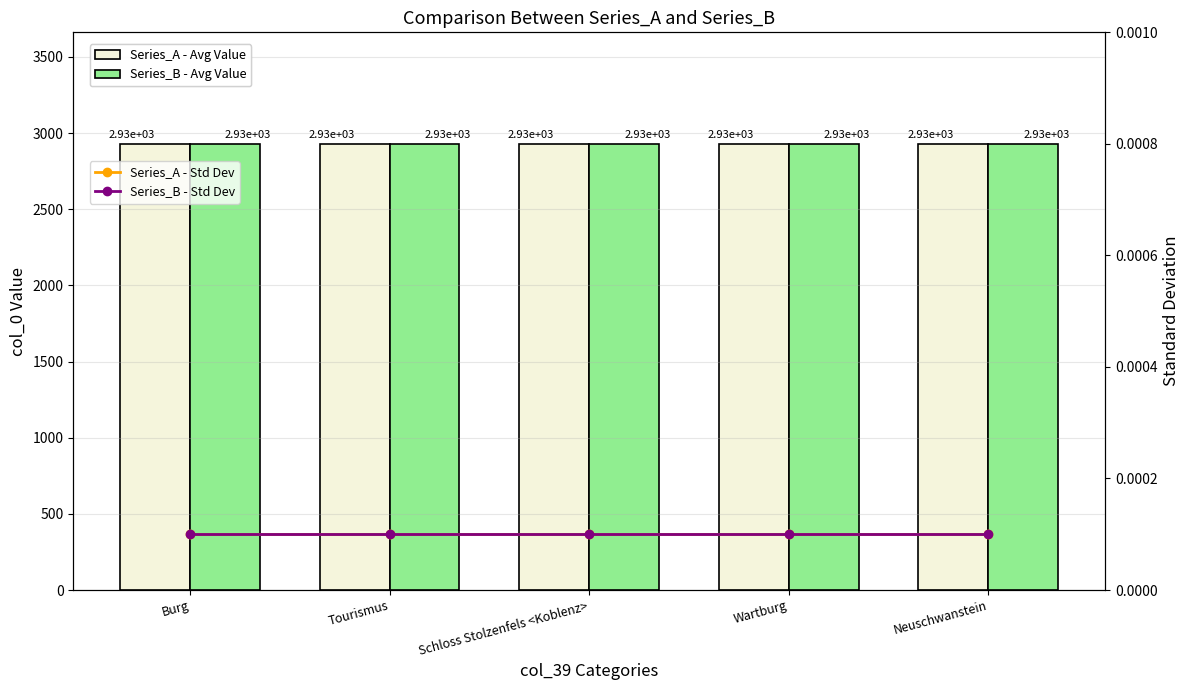

At which category does the chart reach its minimum across all series?

Burg